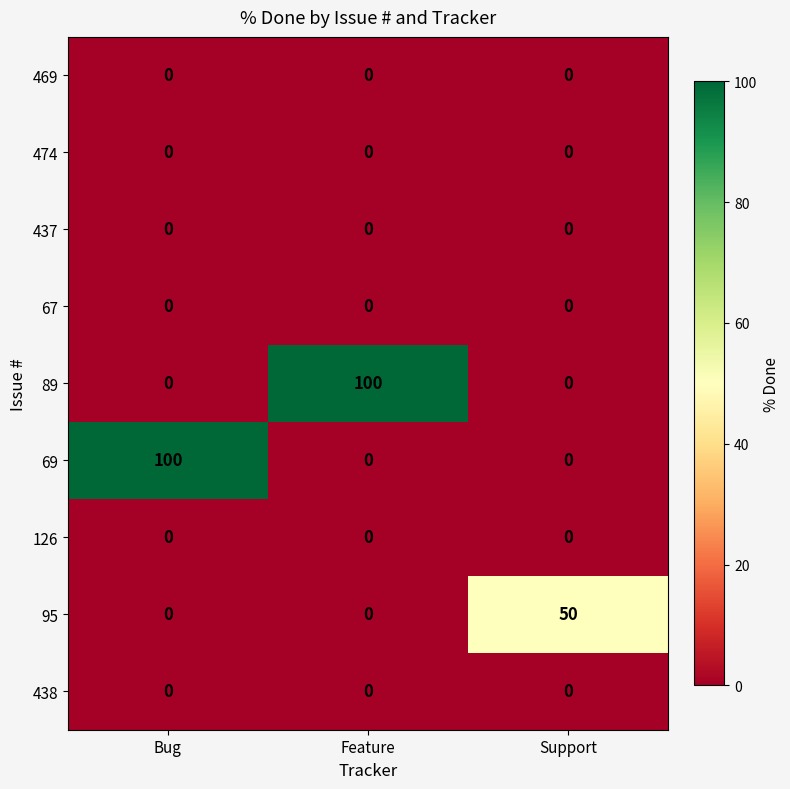

Reading left to right, what are all the values shown in this chart?

469: Bug=0	Feature=0	Support=0
474: Bug=0	Feature=0	Support=0
437: Bug=0	Feature=0	Support=0
67: Bug=0	Feature=0	Support=0
89: Bug=0	Feature=100	Support=0
69: Bug=100	Feature=0	Support=0
126: Bug=0	Feature=0	Support=0
95: Bug=0	Feature=0	Support=50
438: Bug=0	Feature=0	Support=0